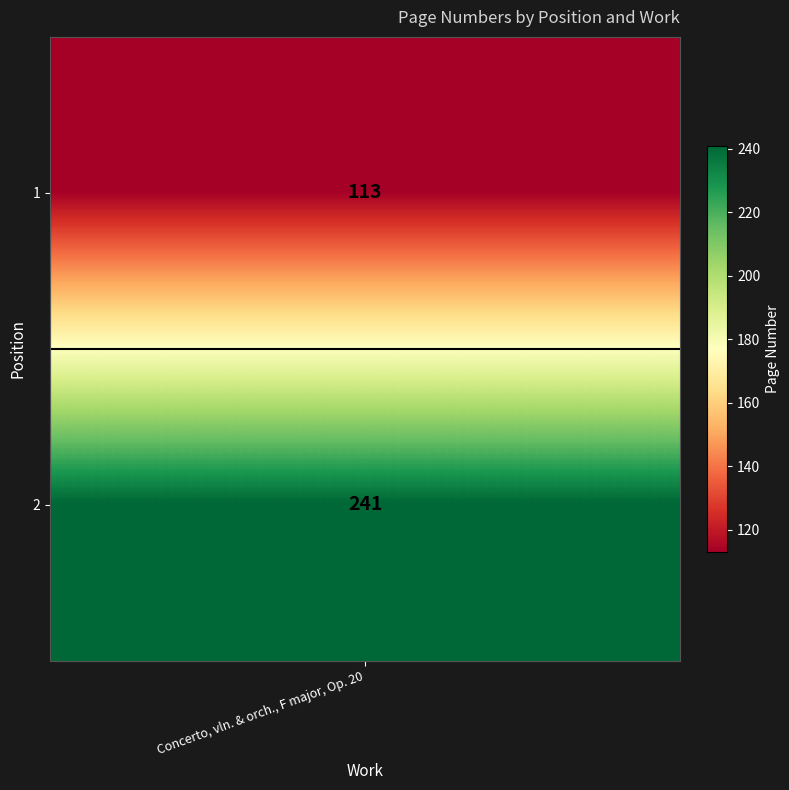

What is the change in value from 1 to 2?

+128